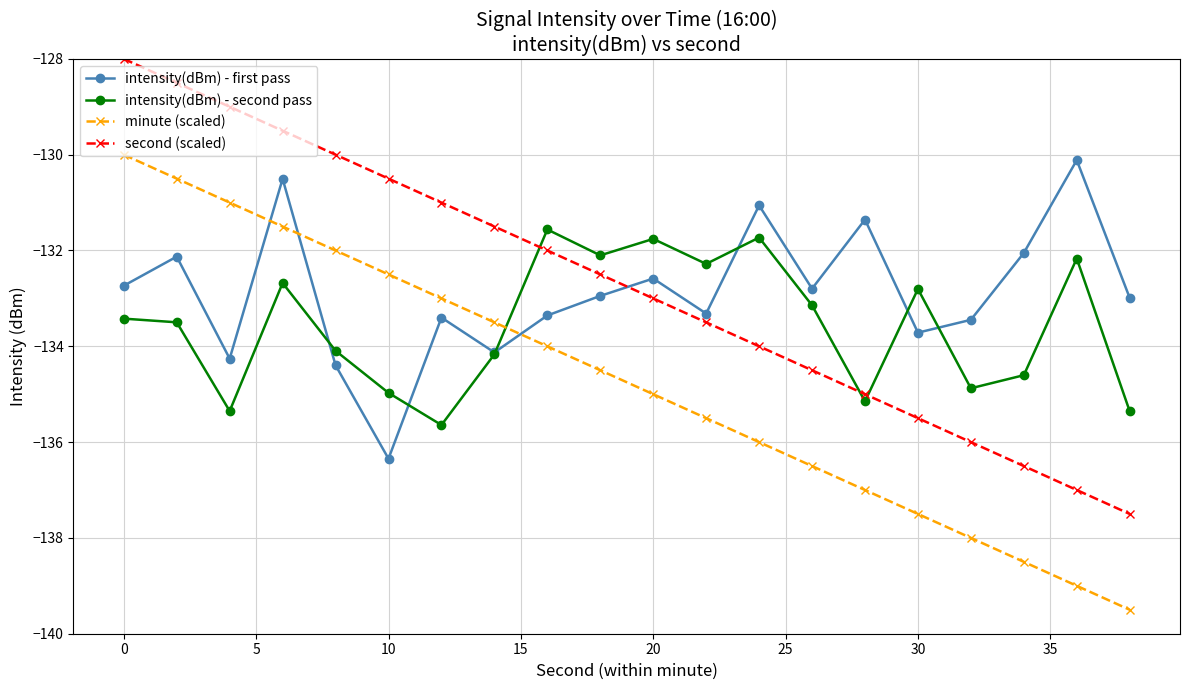

What is the smallest value displayed?

-139.5